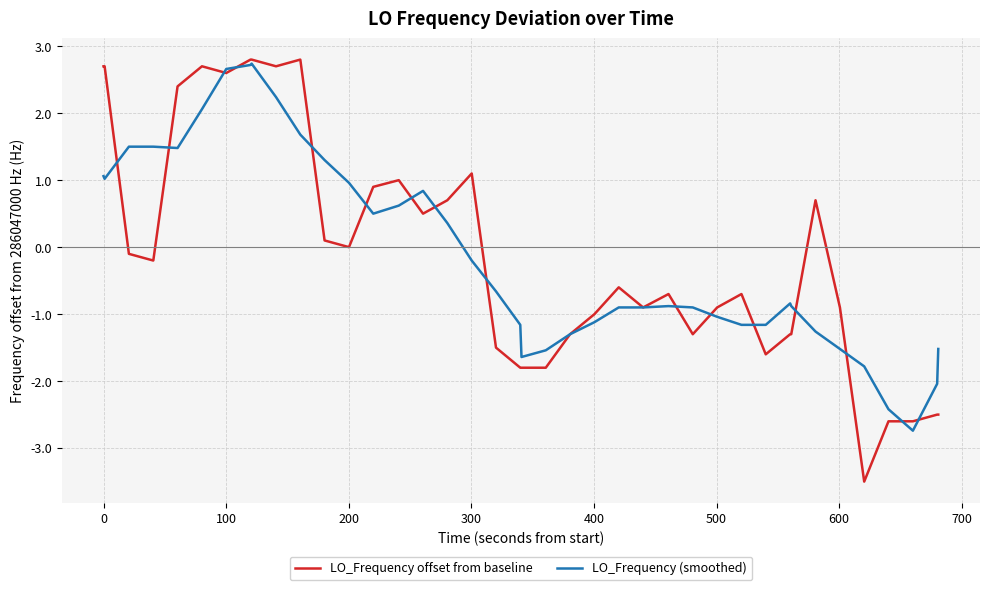

What is the greatest value displayed?

2.8